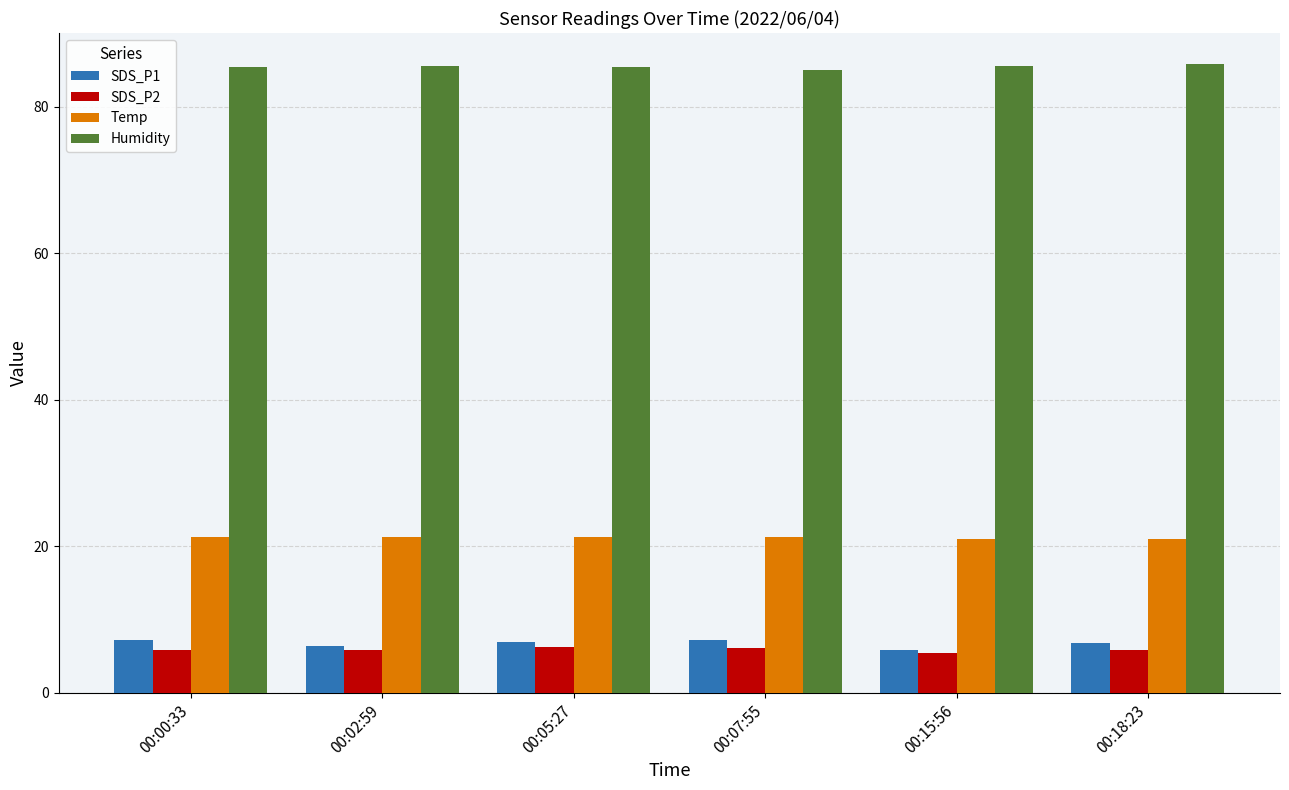

What is the difference between the maximum and minimum values in the SDS_P1 series?

1.4